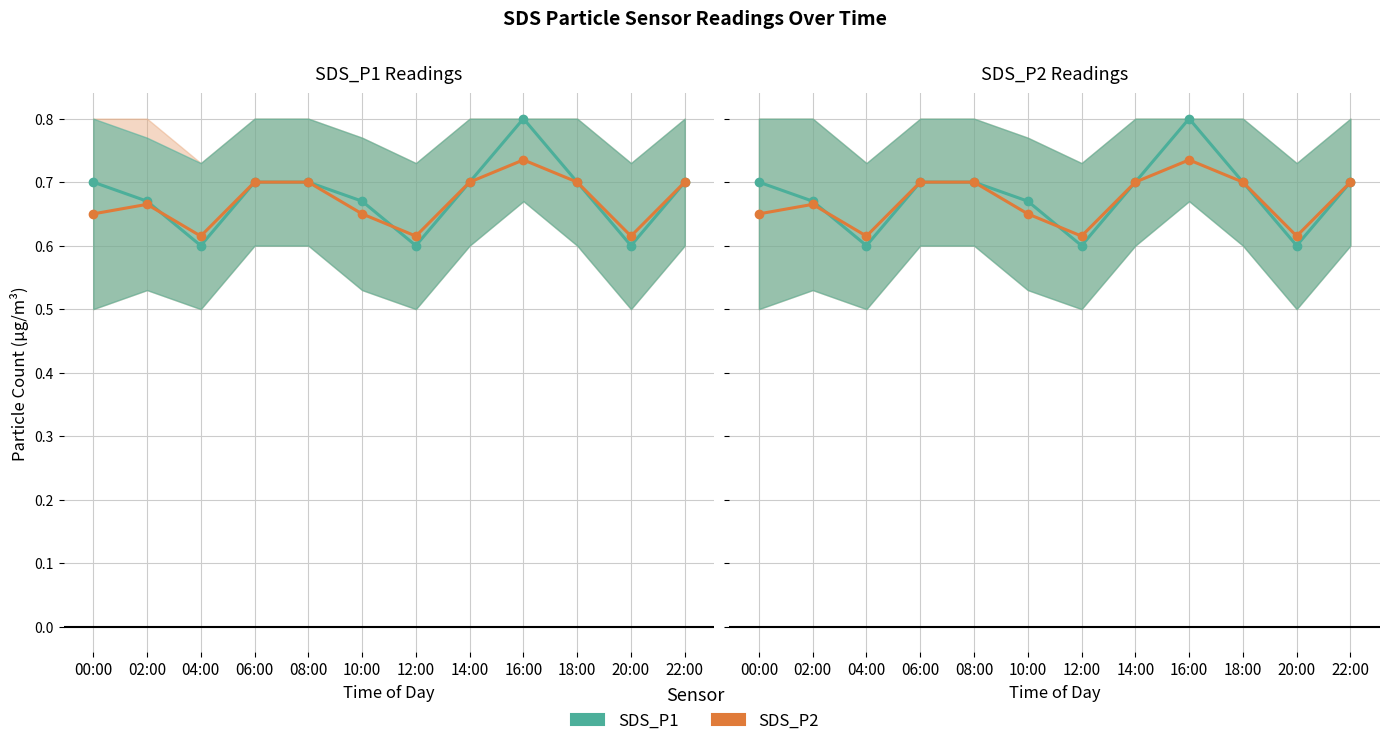

Which series has the largest range (max minus min)?

SDS_P1